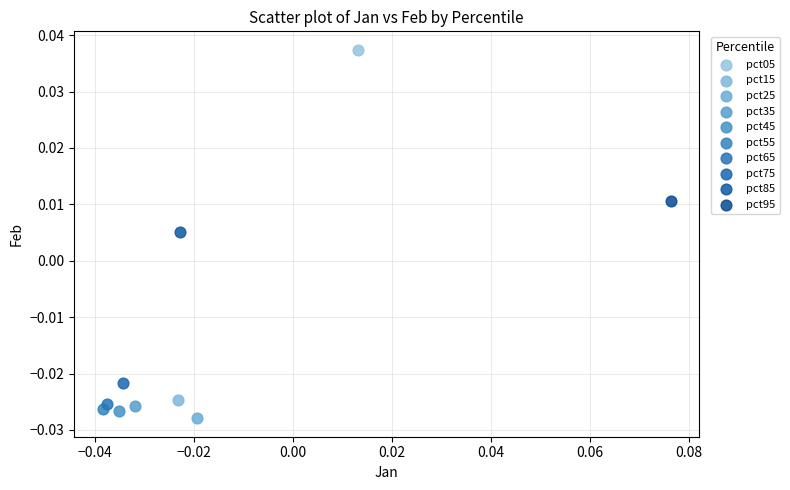

What are all the series names shown in the legend?

pct05, pct15, pct25, pct35, pct45, pct55, pct65, pct75, pct85, pct95